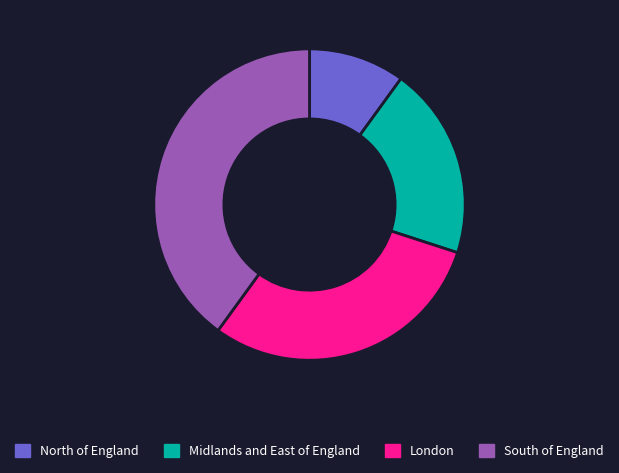

Which slice is the largest?

South of England